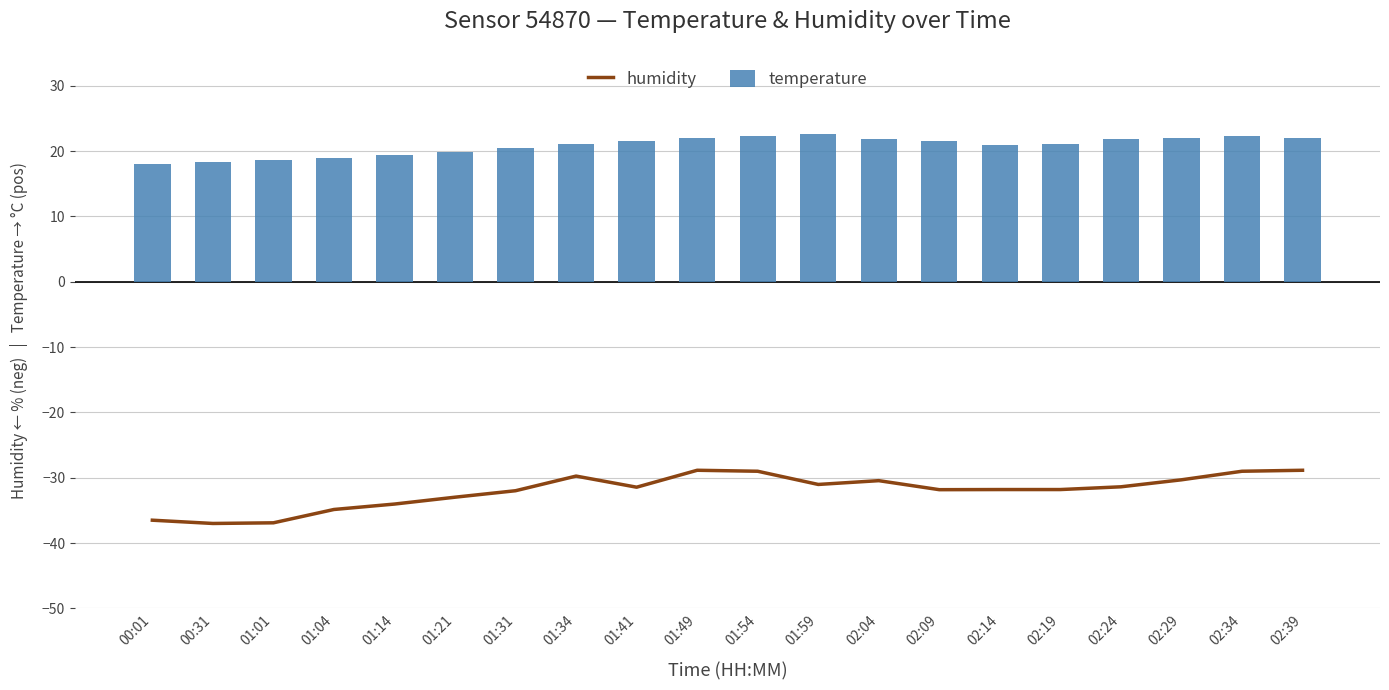

What is the label of the 11th bar from the left?

01:54